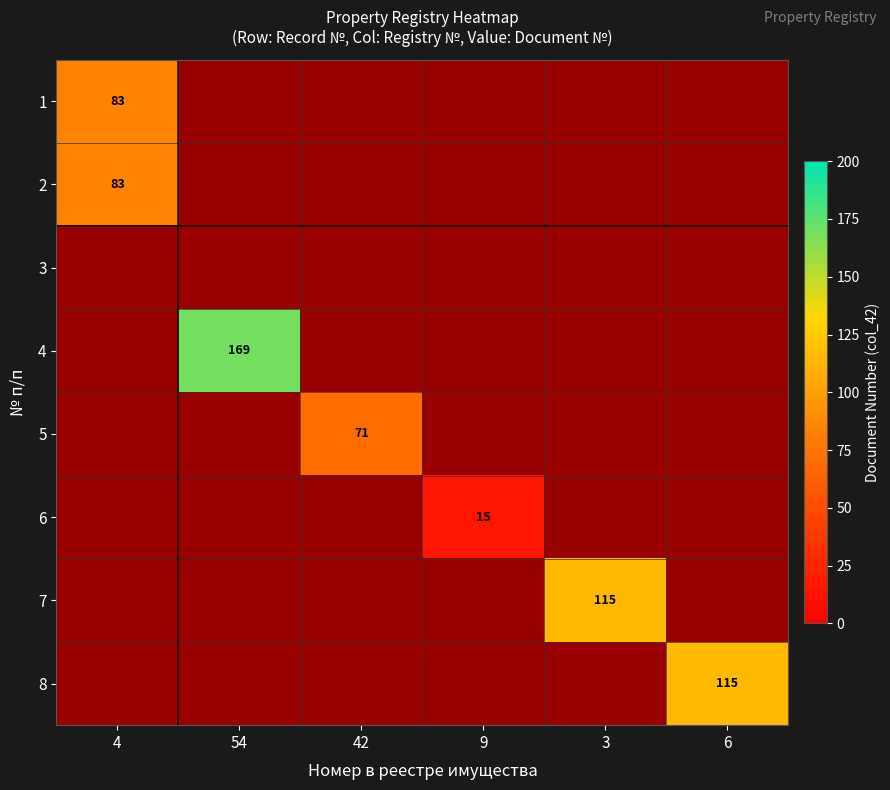

What is the total value across all series at 3?

115